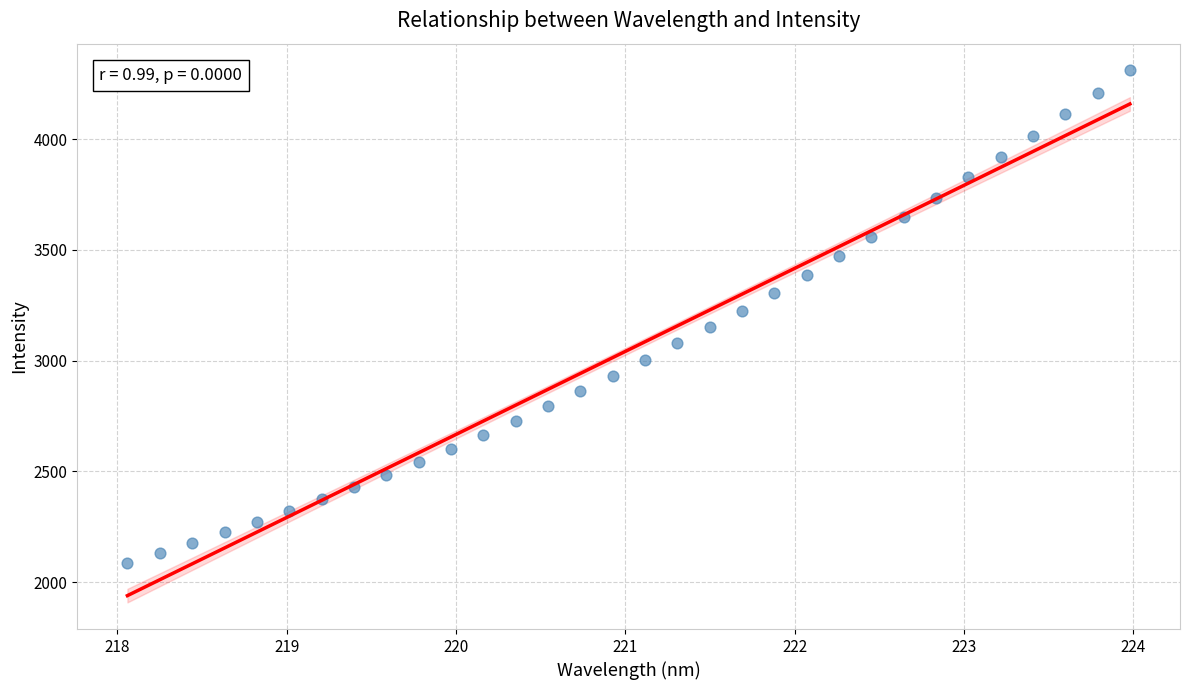

What is the range of Y values (max minus min)?

2224.0